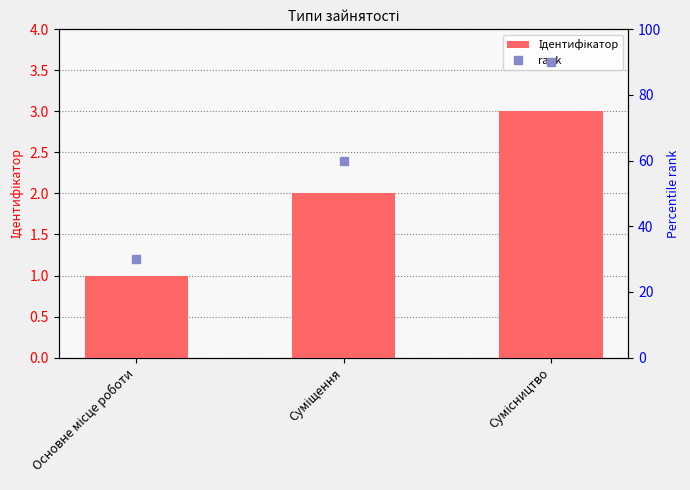

At which label does rank reach its peak?

Сумісництво